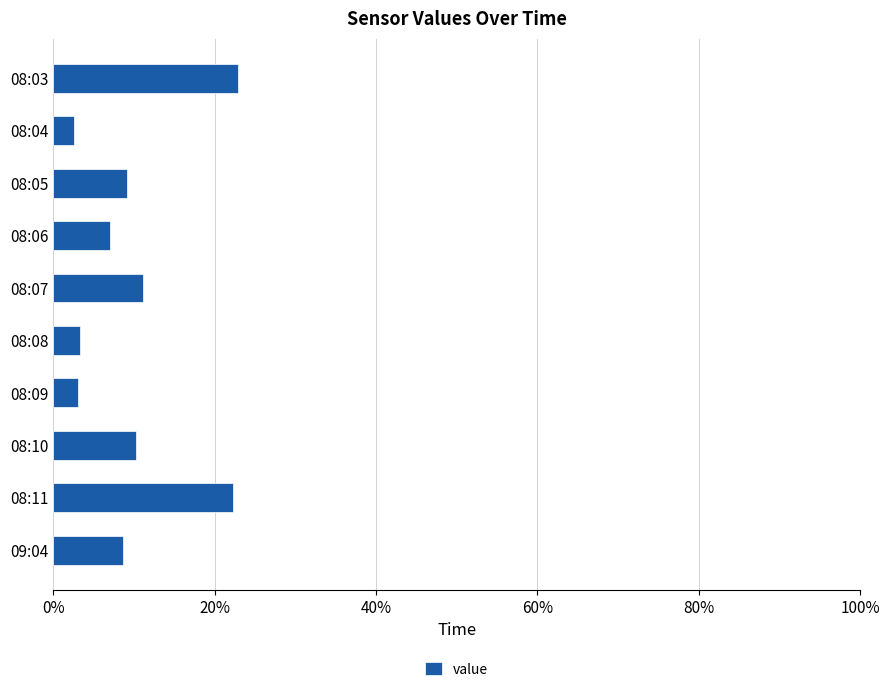

What is the label of the 8th bar from the bottom?

08:05